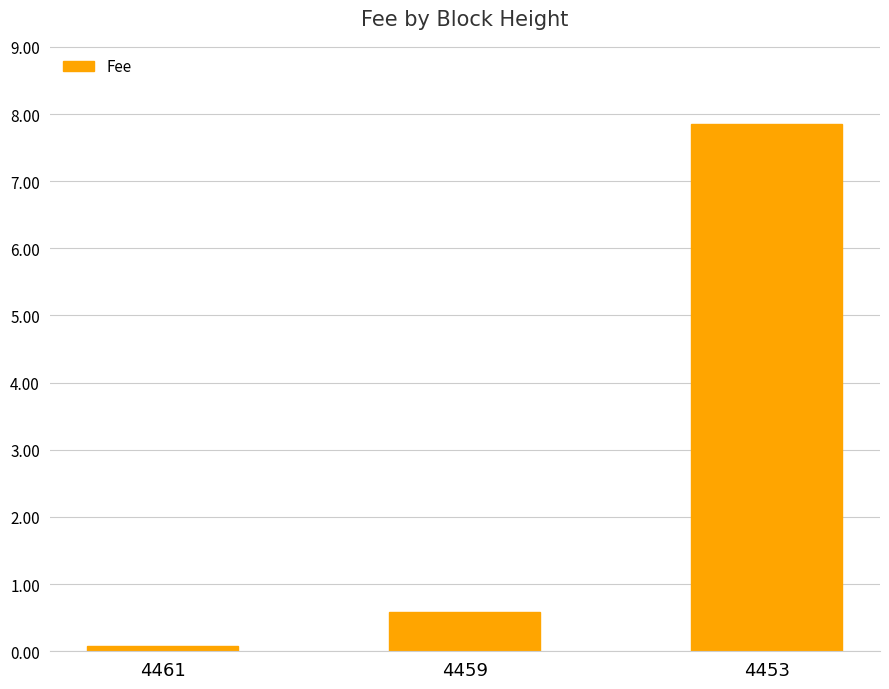

The value at 4459 is 1.0. True or false?

False